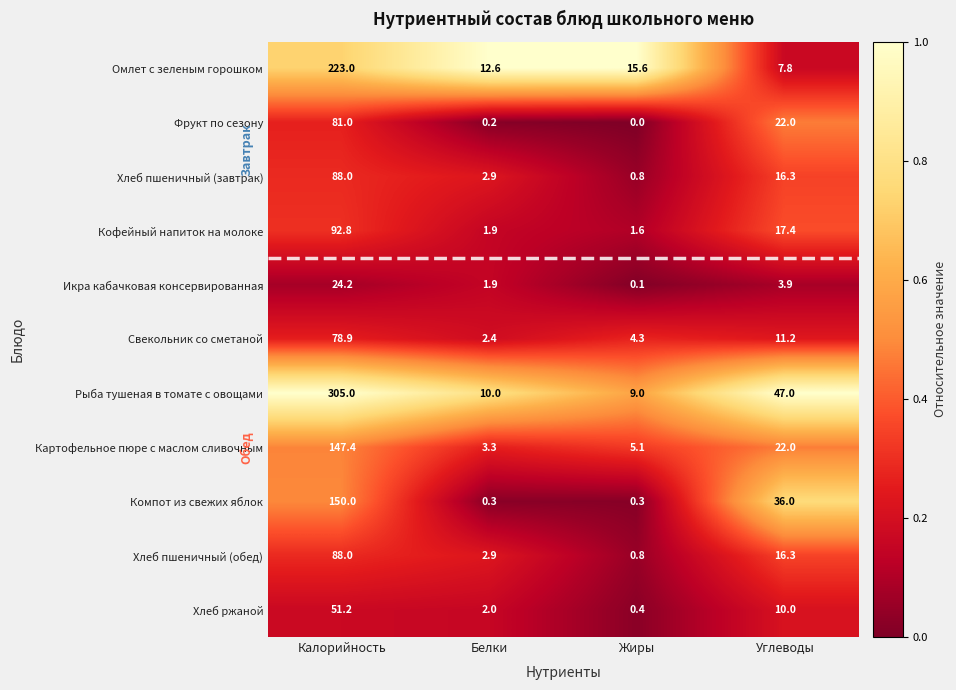

The Хлеб пшеничный (обед) series shows 0.4 at Жиры. True or false?

False